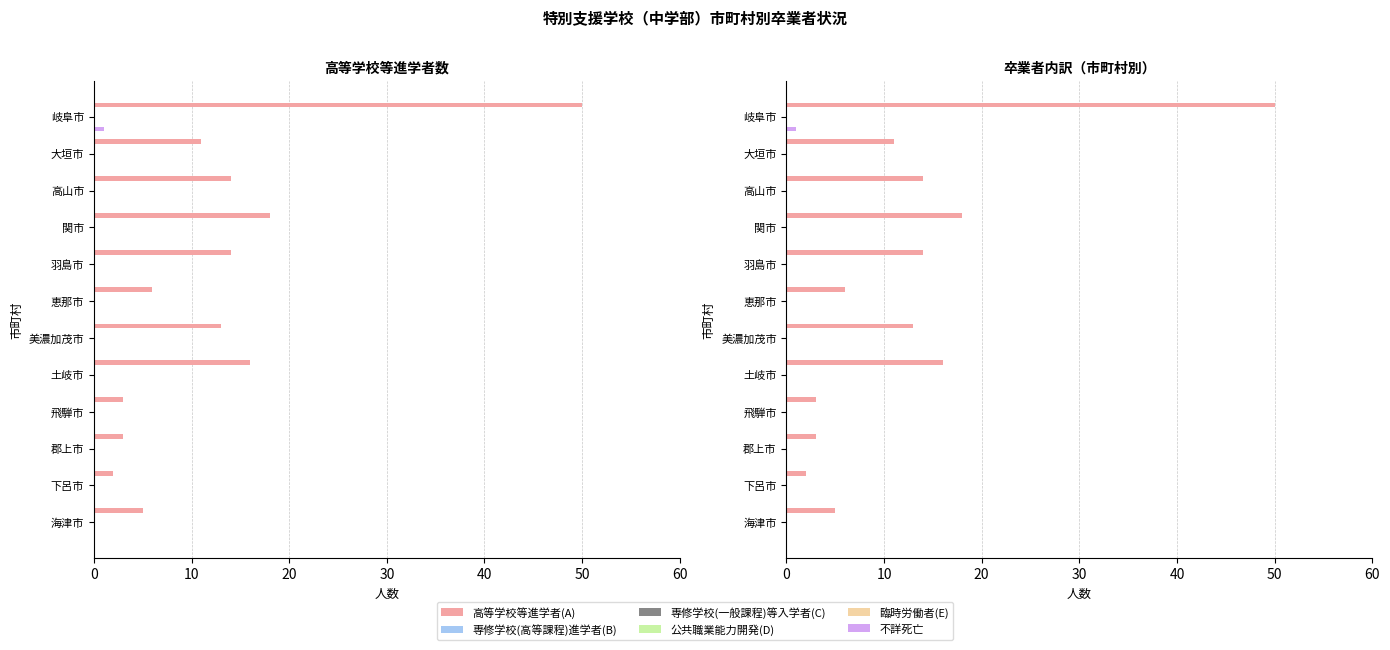

Reading left to right, extract all data points from this chart.

高等学校等進学者(A): 50.0	11.0	14.0	18.0	14.0	6.0	13.0	16.0	3.0	3.0	2.0	5.0
専修学校(高等課程)進学者(B): 0.1	0.1	0.1	0.1	0.1	0.1	0.1	0.1	0.1	0.1	0.1	0.1
専修学校(一般課程)等入学者(C): 0.1	0.1	0.1	0.1	0.1	0.1	0.1	0.1	0.1	0.1	0.1	0.1
公共職業能力開発(D): 0.1	0.1	0.1	0.1	0.1	0.1	0.1	0.1	0.1	0.1	0.1	0.1
臨時労働者(E): 0.1	0.1	0.1	0.1	0.1	0.1	0.1	0.1	0.1	0.1	0.1	0.1
不詳死亡: 1.0	0.0	0.0	0.0	0.0	0.0	0.0	0.0	0.0	0.0	0.0	0.0